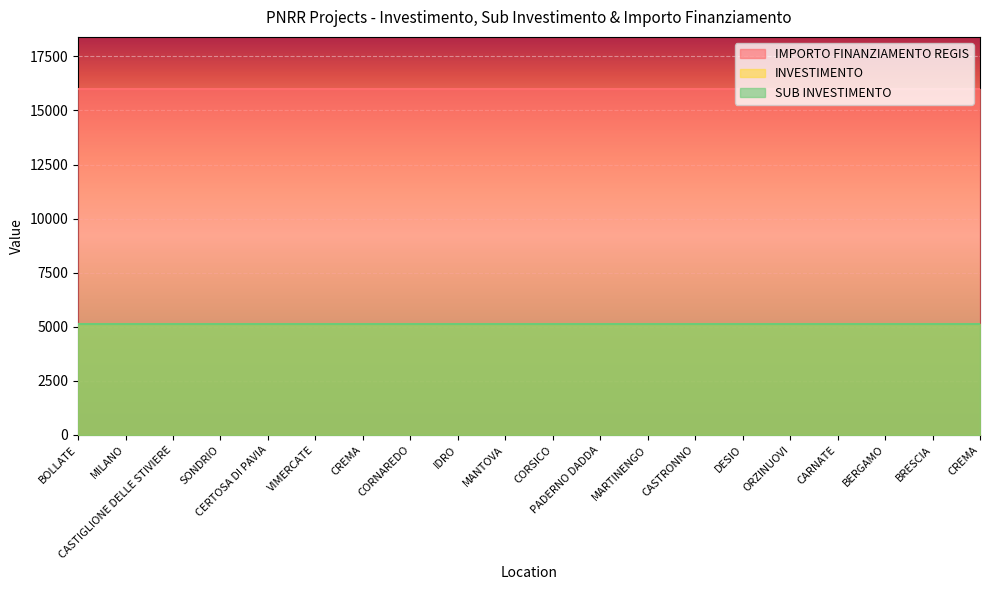

What is the greatest value displayed?

16000.0